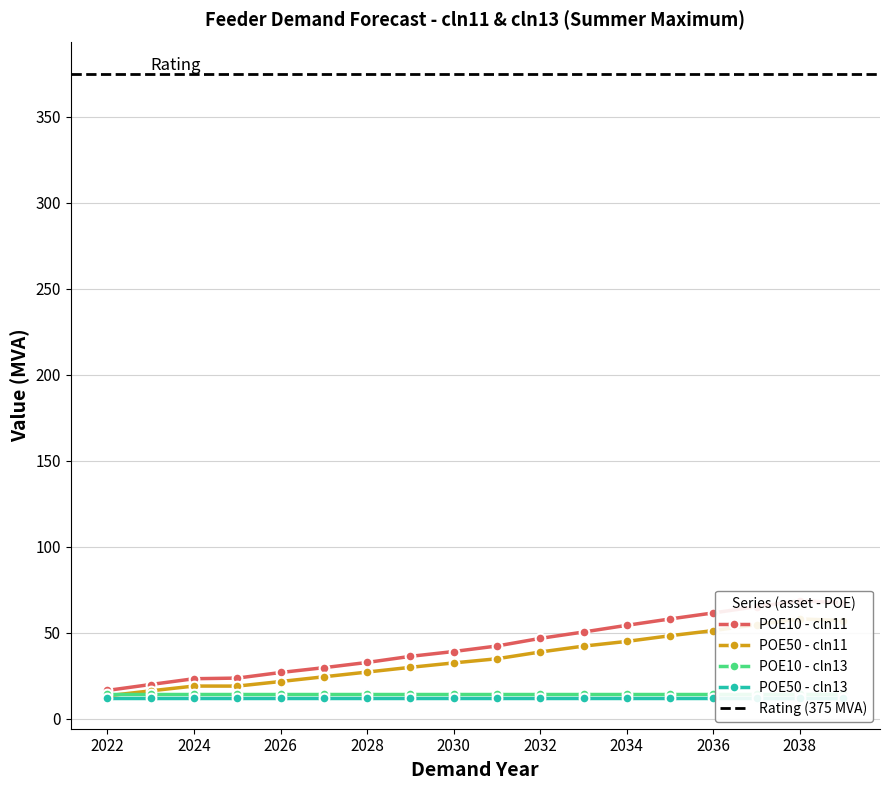

Is the value of POE10 - cln11 at 2030 greater than the value of POE50 - cln11 at 2029?

Yes